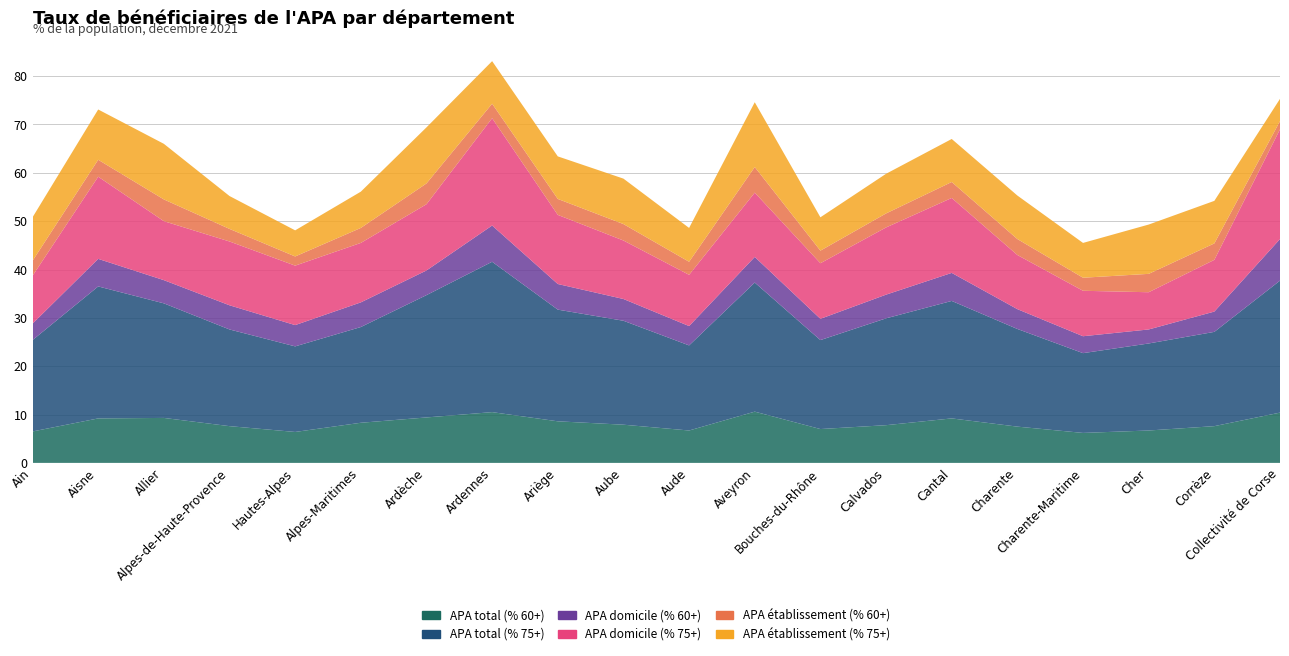

Reading right to left, list all the values displayed in this chart.

APA total (% 60+): 10.4	7.6	6.7	6.2	7.5	9.2	7.8	7.0	10.6	6.7	7.9	8.6	10.5	9.4	8.3	6.4	7.6	9.3	9.2	6.5
APA total (% 75+): 27.3	19.5	18.0	16.5	20.2	24.3	22.1	18.4	26.7	17.6	21.5	23.1	31.1	25.3	19.8	17.7	20.0	23.7	27.3	18.9
APA domicile (% 60+): 8.6	4.2	2.9	3.5	4.1	5.8	4.9	4.4	5.3	4.0	4.5	5.3	7.5	5.1	5.1	4.4	5.0	4.8	5.7	3.4
APA domicile (% 75+): 22.7	10.7	7.7	9.4	11.2	15.5	13.9	11.5	13.3	10.6	12.1	14.3	22.2	13.7	12.3	12.3	13.2	12.2	17.0	9.9
APA établissement (% 60+): 1.7	3.4	3.8	2.7	3.3	3.3	2.9	2.6	5.3	2.7	3.4	3.3	3.0	4.3	3.1	1.9	2.6	4.5	3.5	3.1
APA établissement (% 75+): 4.6	8.8	10.2	7.2	9.0	8.9	8.2	6.9	13.4	7.0	9.4	8.8	8.8	11.6	7.5	5.4	6.8	11.5	10.4	9.0